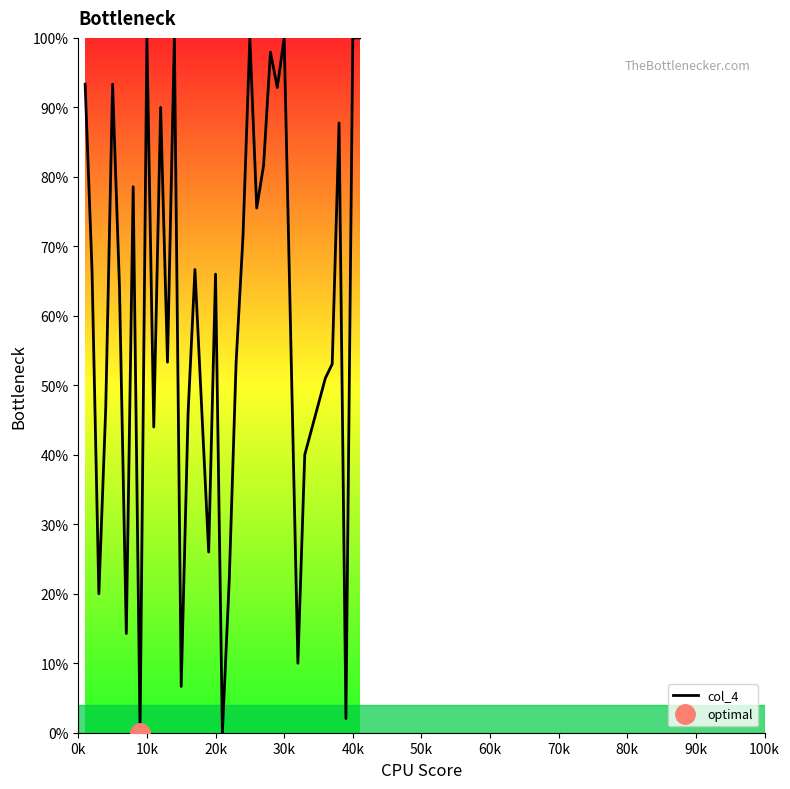

What is the highest value of the col_4 series?

100.0